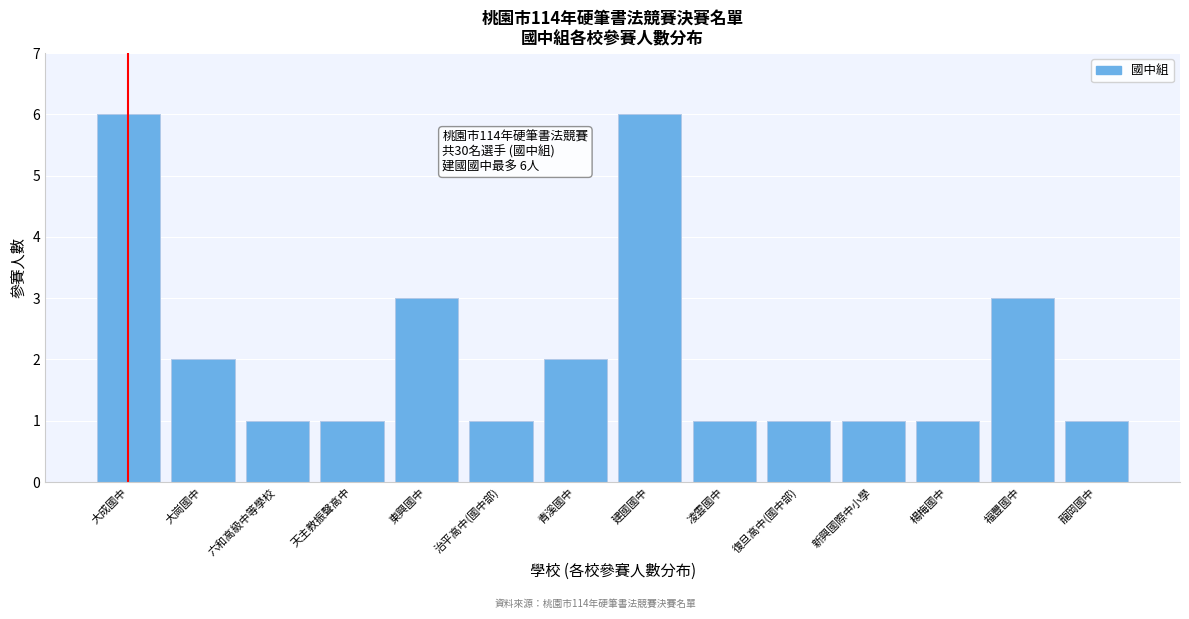

Reading right to left, list all the values displayed in this chart.

龍岡國中=1	福豐國中=3	楊梅國中=1	新興國際中小學=1	復旦高中(國中部)=1	凌雲國中=1	建國國中=6	青溪國中=2	治平高中(國中部)=1	東興國中=3	天主教振聲高中=1	六和高級中等學校=1	大崗國中=2	大成國中=6